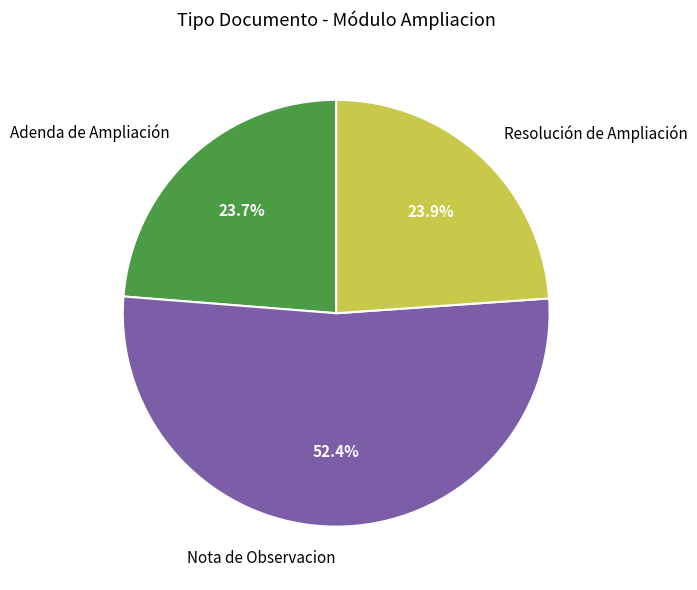

What is the total percentage of Adenda de Ampliación and Nota de Observacion?

76.1%